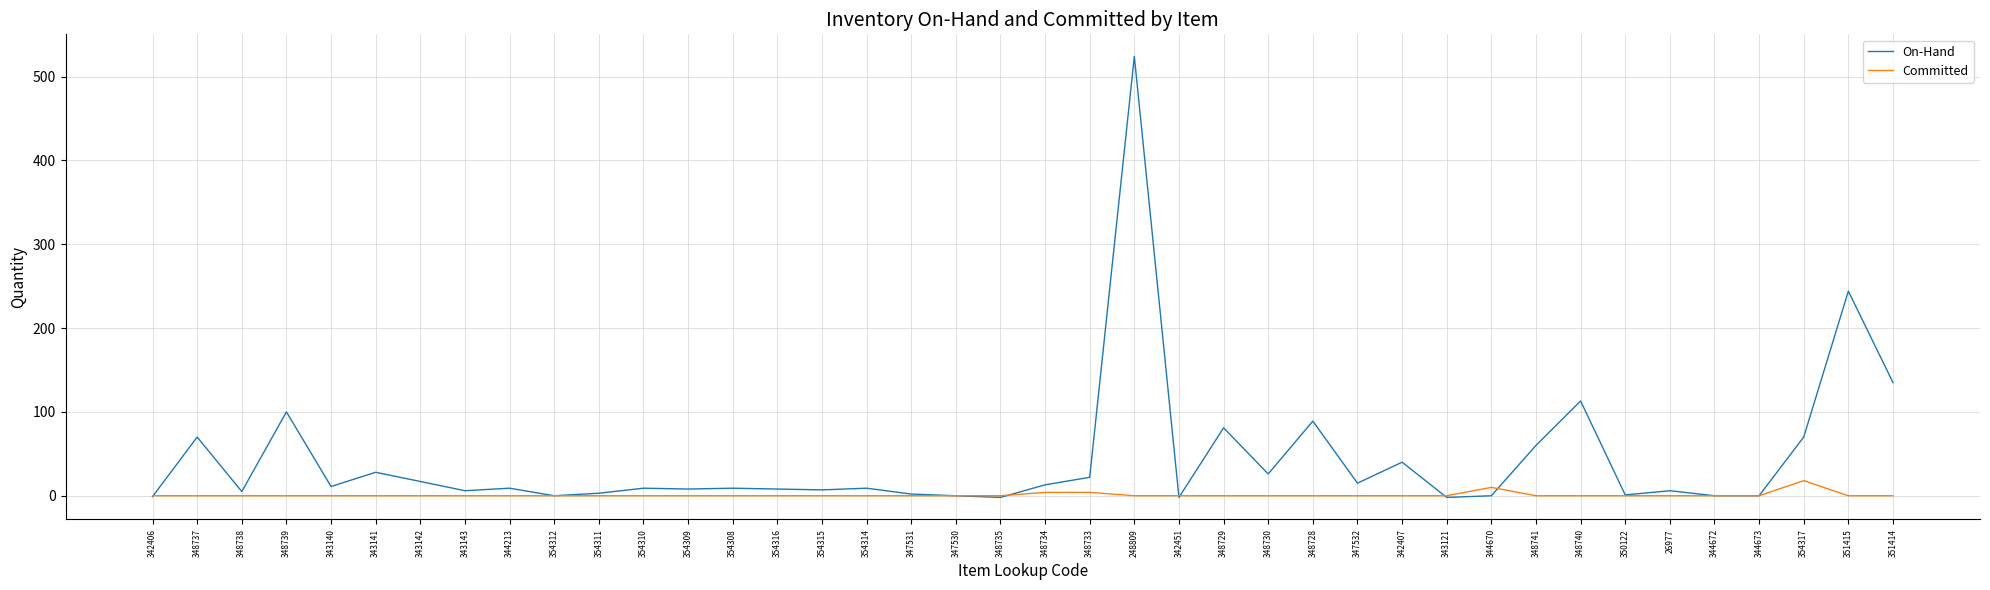

How many series are shown in this chart?

2